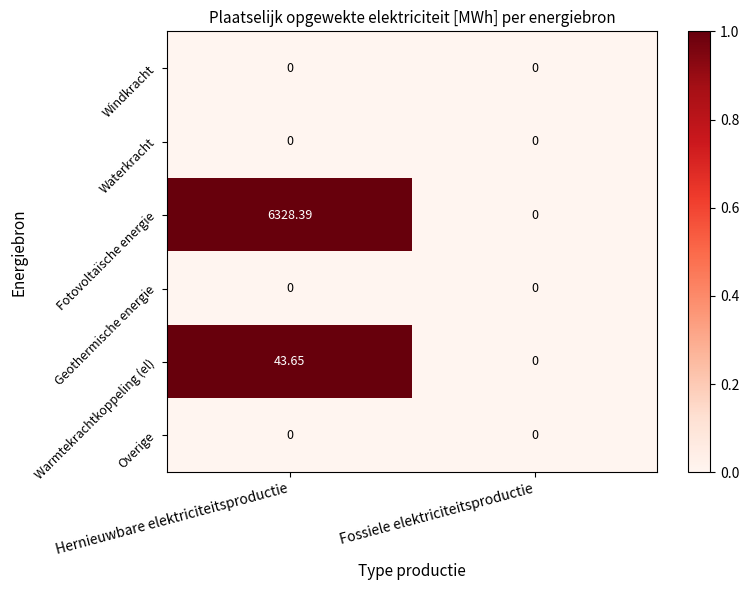

Where does the Warmtekrachtkoppeling (el) series first go above 43?

Hernieuwbare elektriciteitsproductie